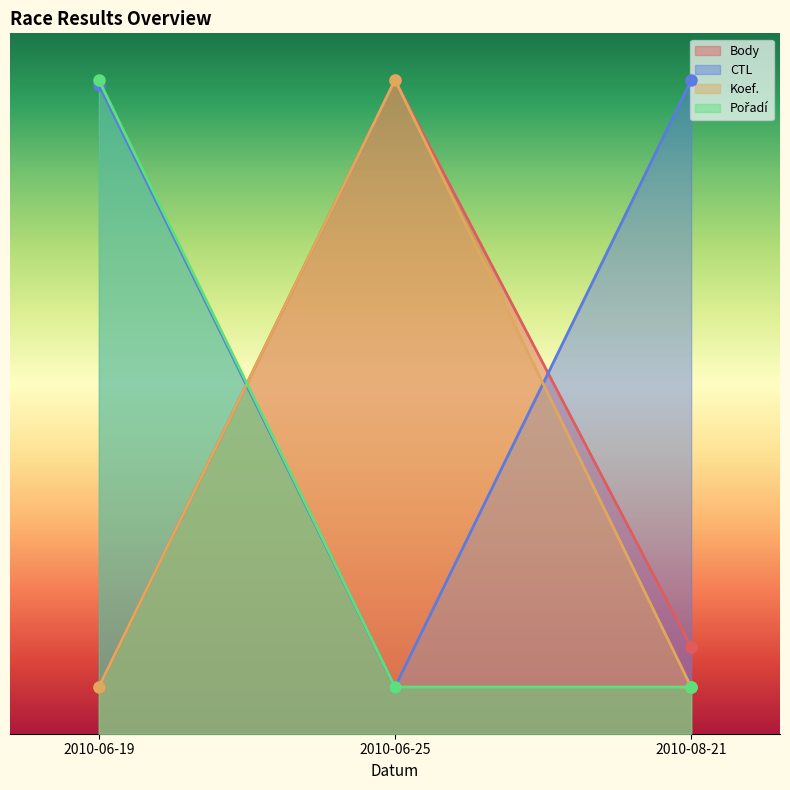

Reading right to left, list all the values displayed in this chart.

Body: 929.2	7000.0	500.0
CTL: 7000.0	500.0	6949.0
Koef.: 500.0	7000.0	500.0
Pořadí: 500.0	500.0	7000.0